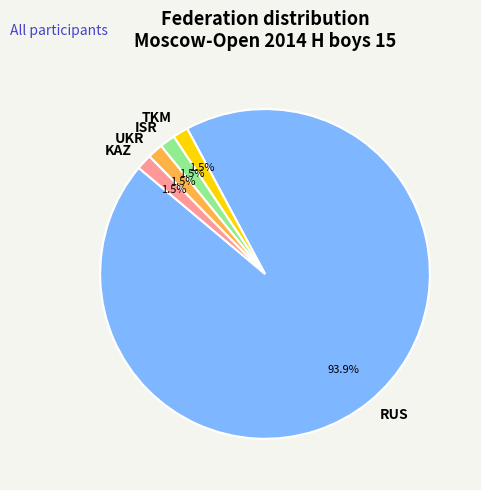

To the nearest percent, what percentage of the pie is RUS?

94%